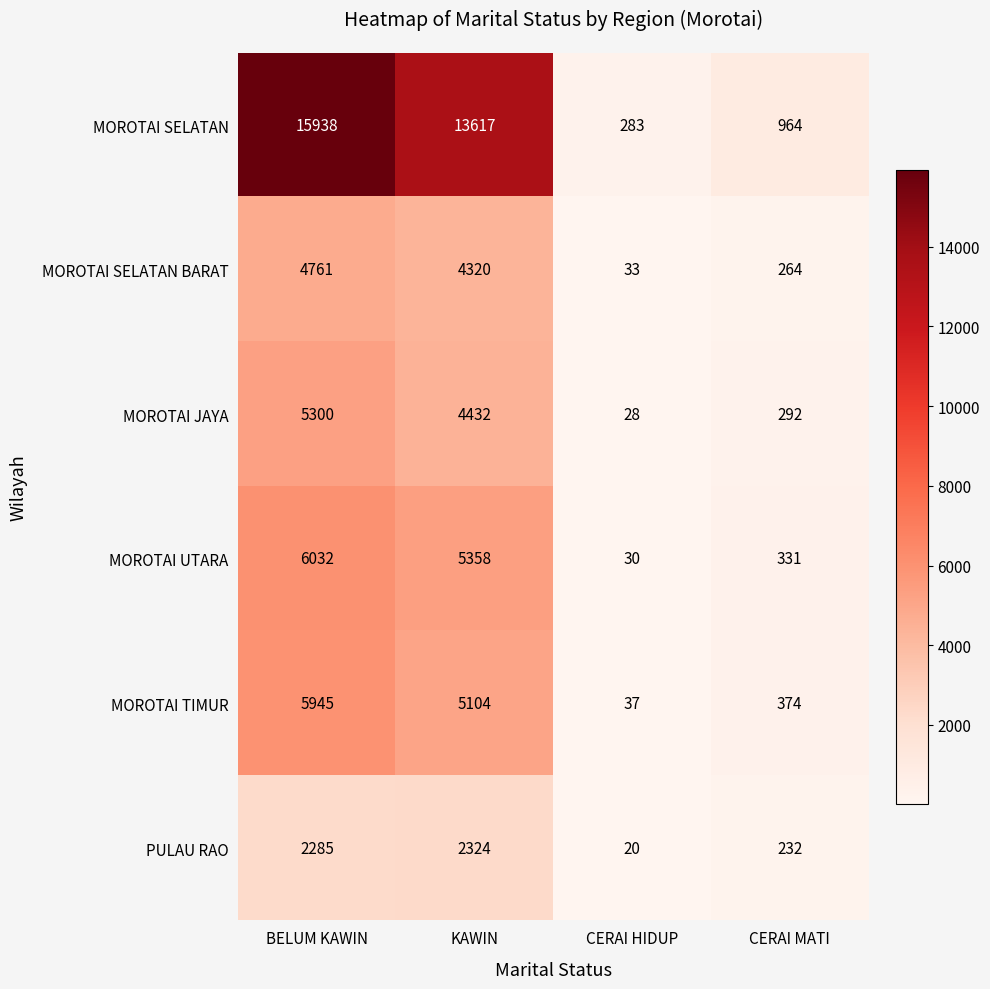

True or false: MOROTAI SELATAN has a value of 5885 at KAWIN.

False